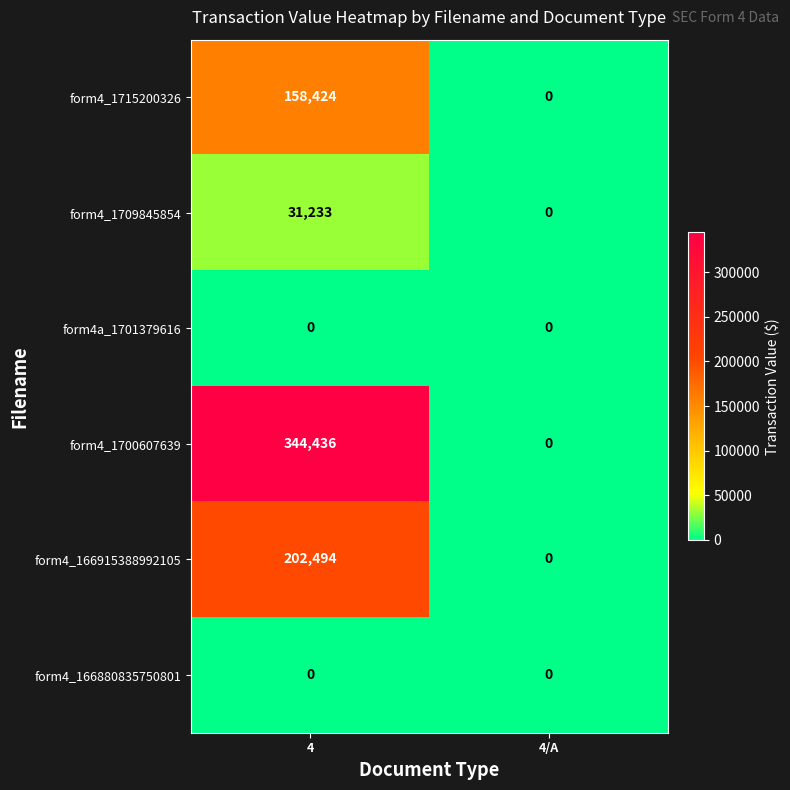

Which series has the largest total across all categories?

form4_1700607639